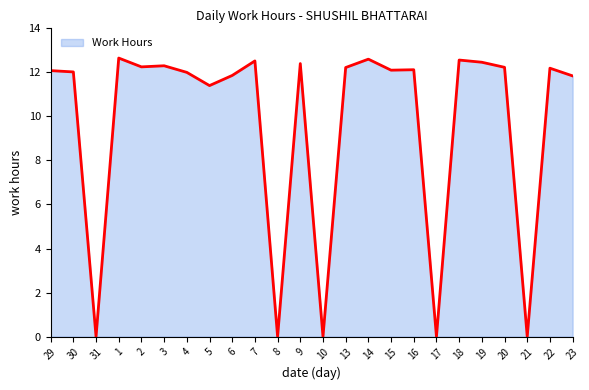

What is the maximum value shown in the chart?

12.7